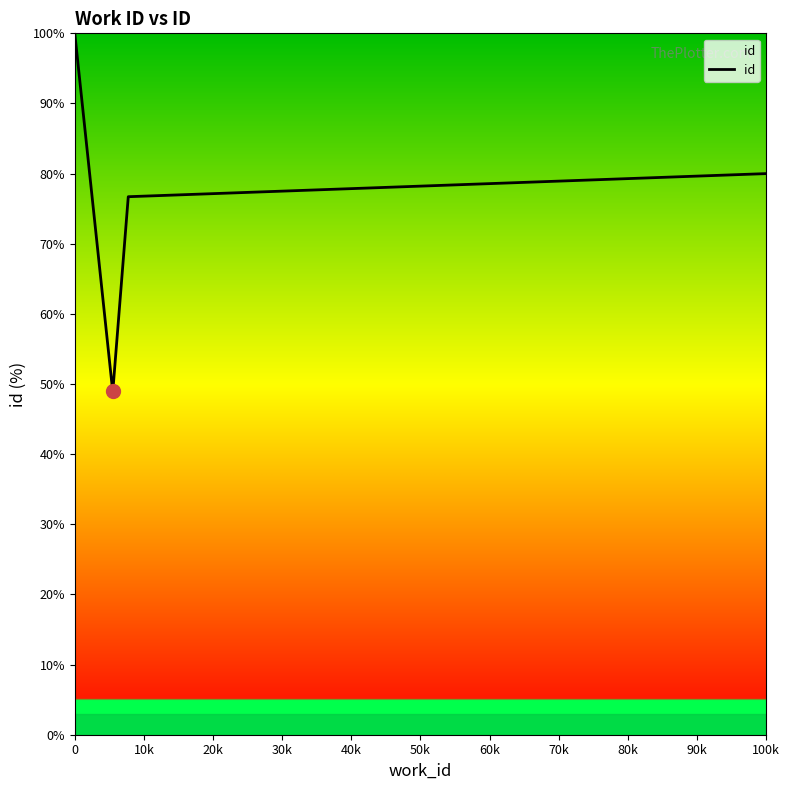

How many interior local valleys (lower than both neighbors) does the data have?

1